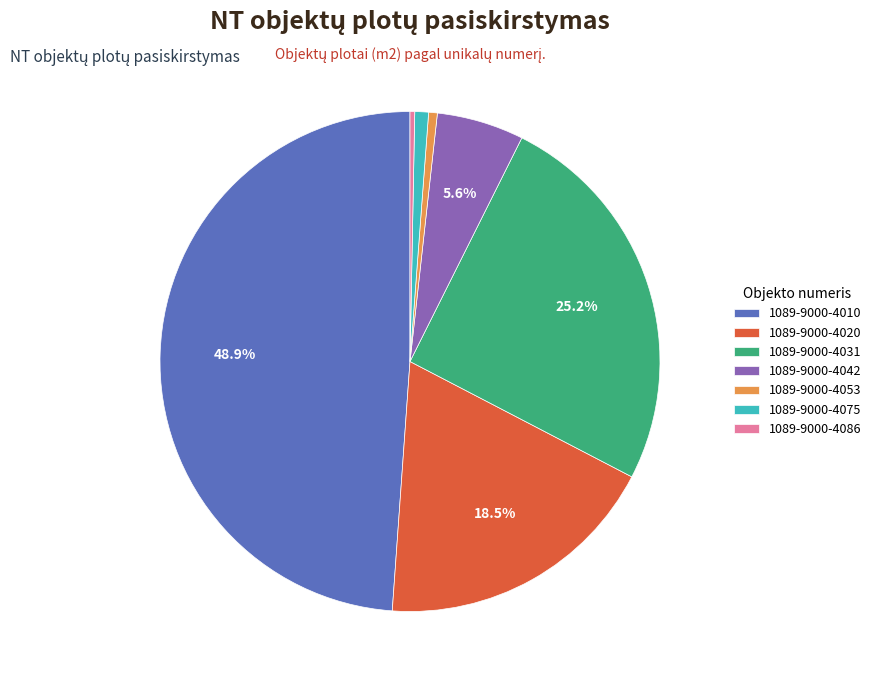

To the nearest percent, what is the average slice percentage?

14%